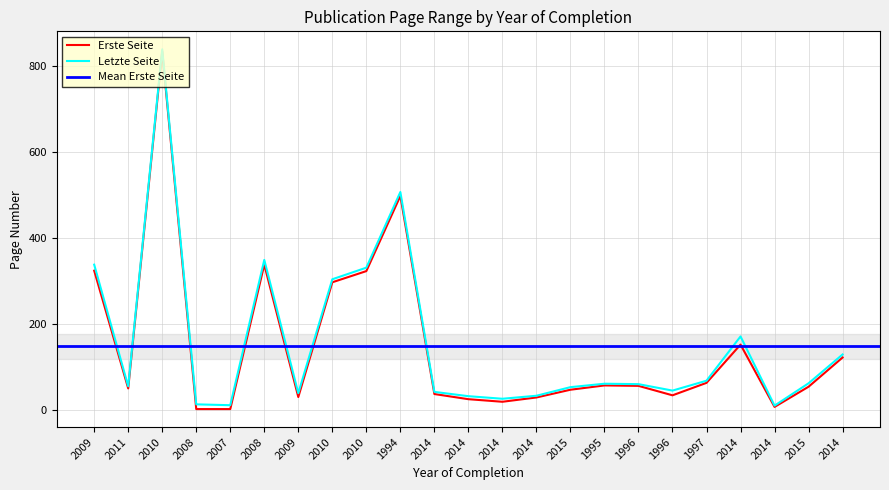

The value of Erste Seite at 2014 is 25. True or false?

False